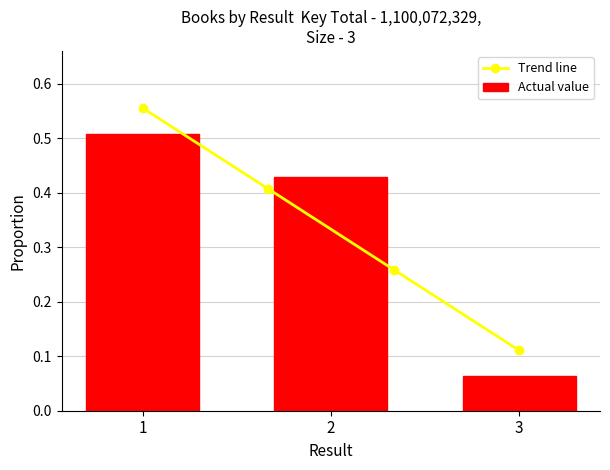

At which category does the chart reach its minimum across all series?

3